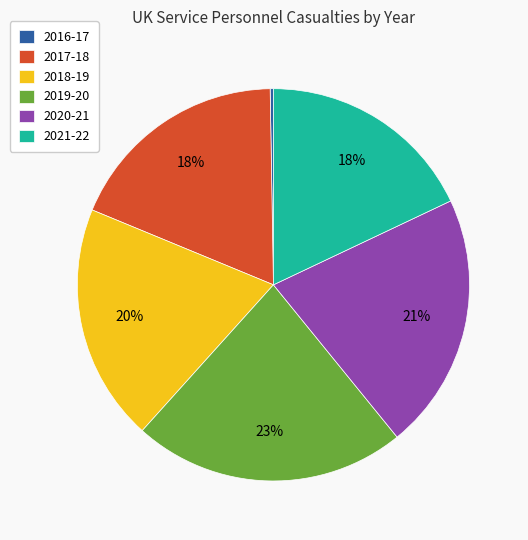

Does any single category account for the majority?

No